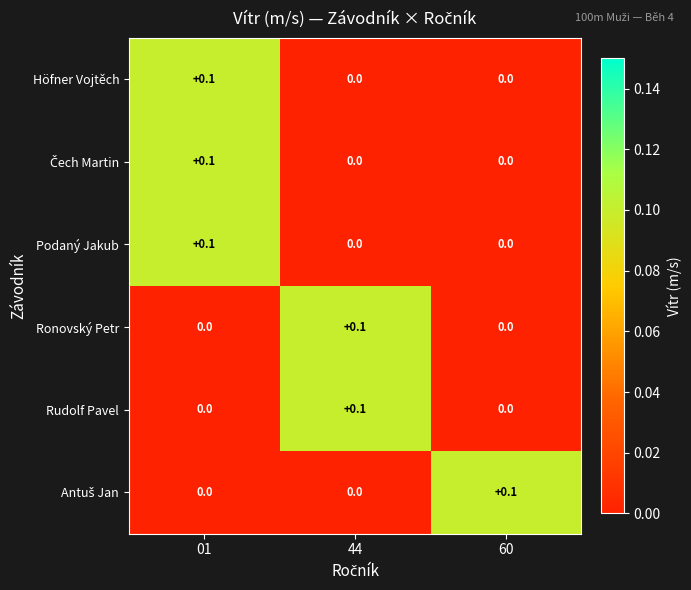

What is the difference between the highest and lowest values at 01?

0.1